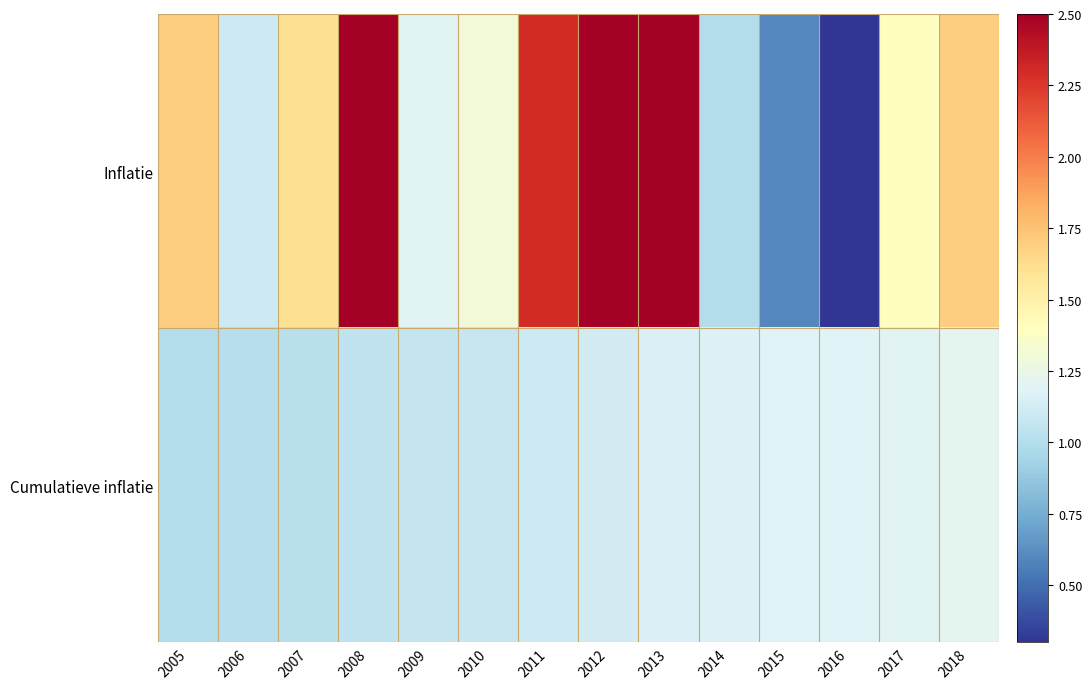

The Cumulatieve inflatie series shows 1.2 at 2017. True or false?

True